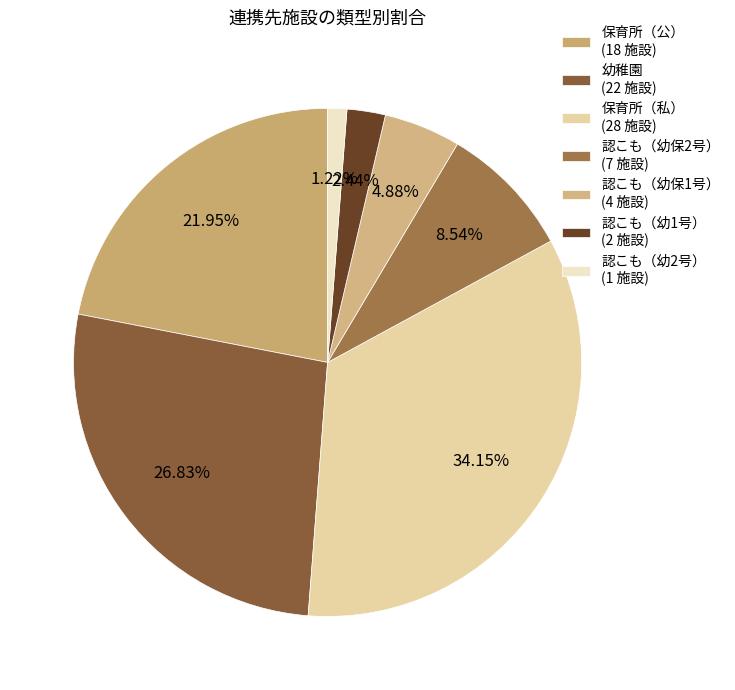

To the nearest percent, what is the average slice percentage?

14%